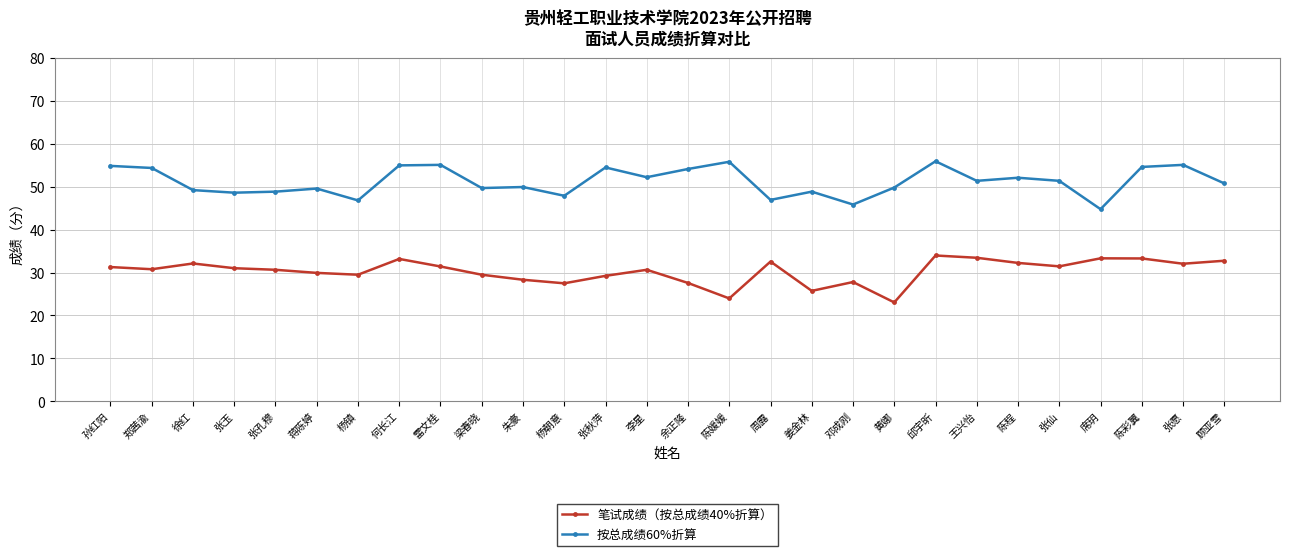

What is the spread (max minus min) of values at 朱豪?

21.6